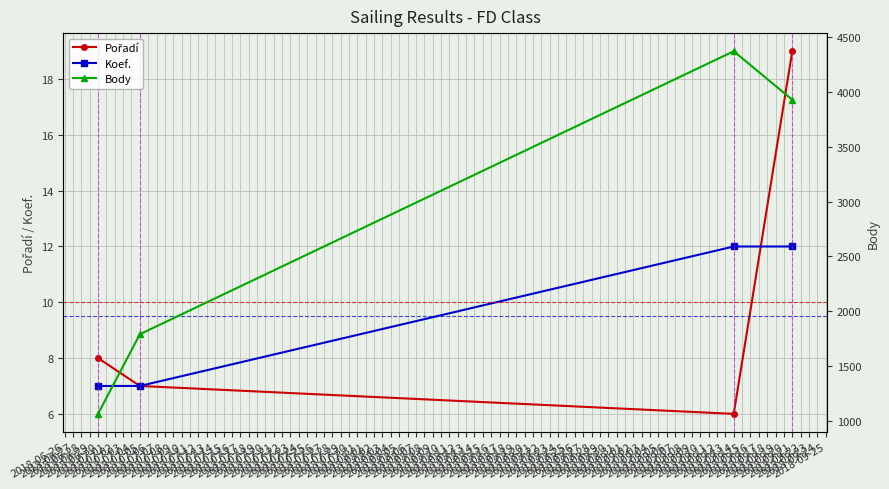

Reading left to right, extract all data points from this chart.

Pořadí: 8	7	6	19
Koef.: 7	7	12	12
Body: 1065	1791	4371	3929